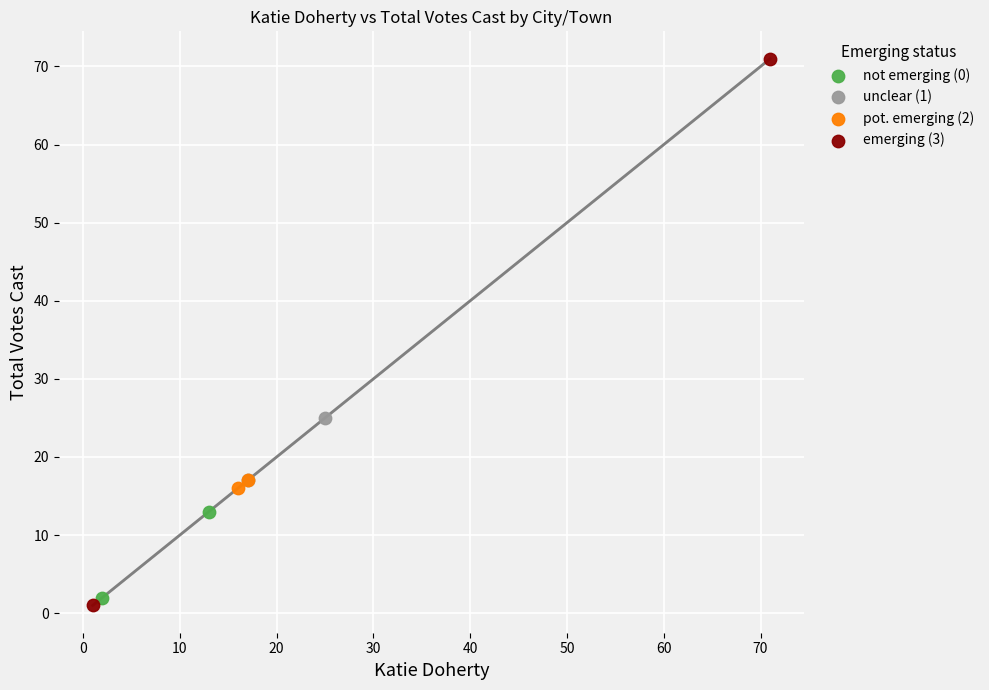

Which series contains the highest Y value?

emerging (3)